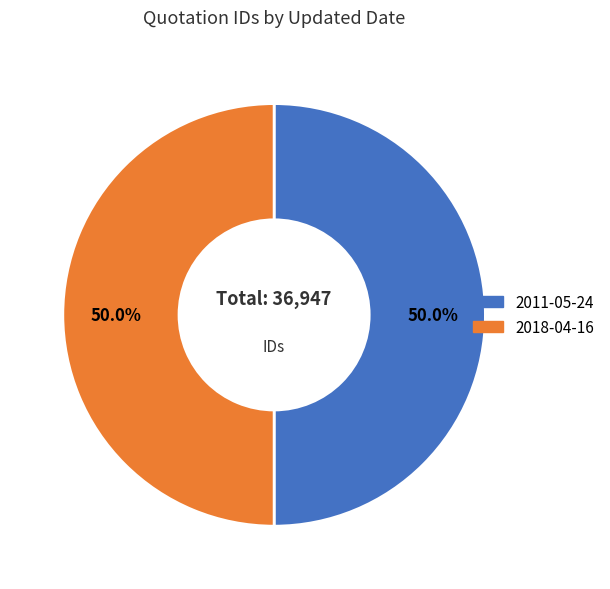

Combined, what portion of the pie is 2018-04-16 and 2011-05-24?

100.0%